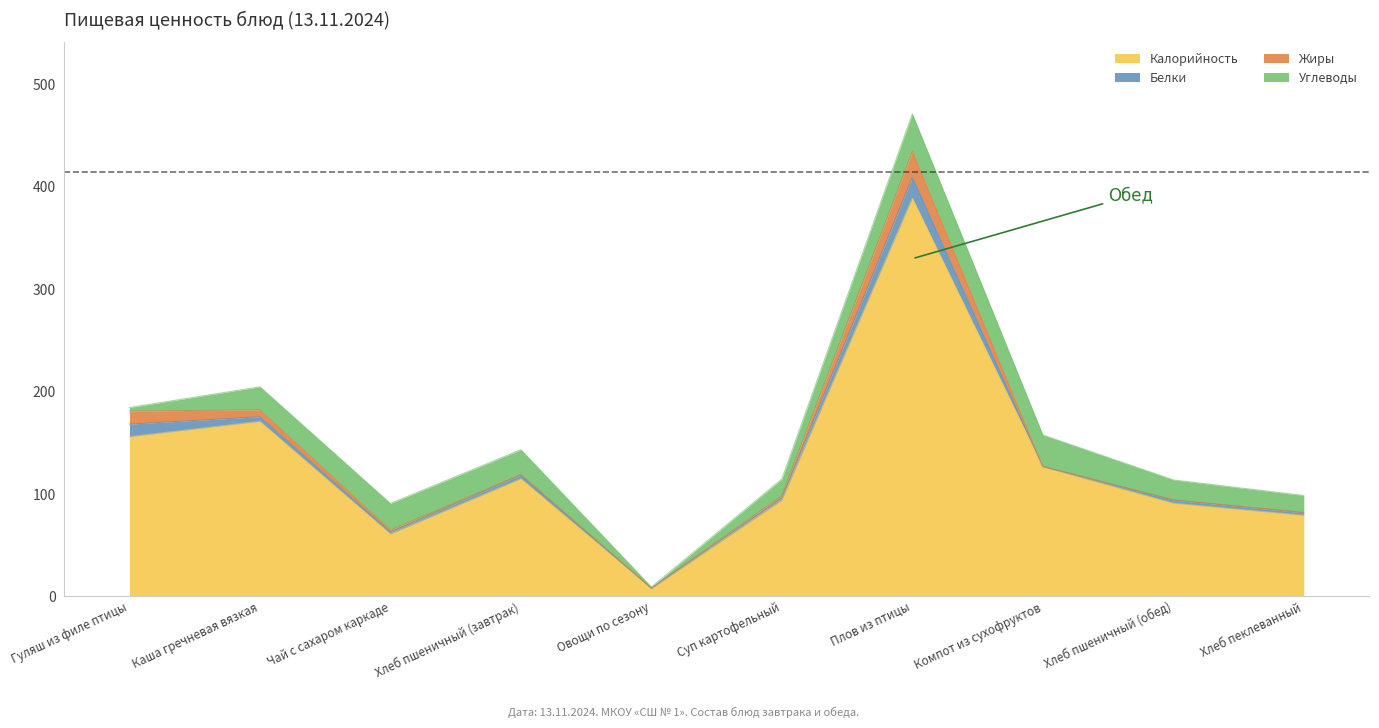

In Белки, how many points are lower than both neighbors (excluding endpoints)?

3